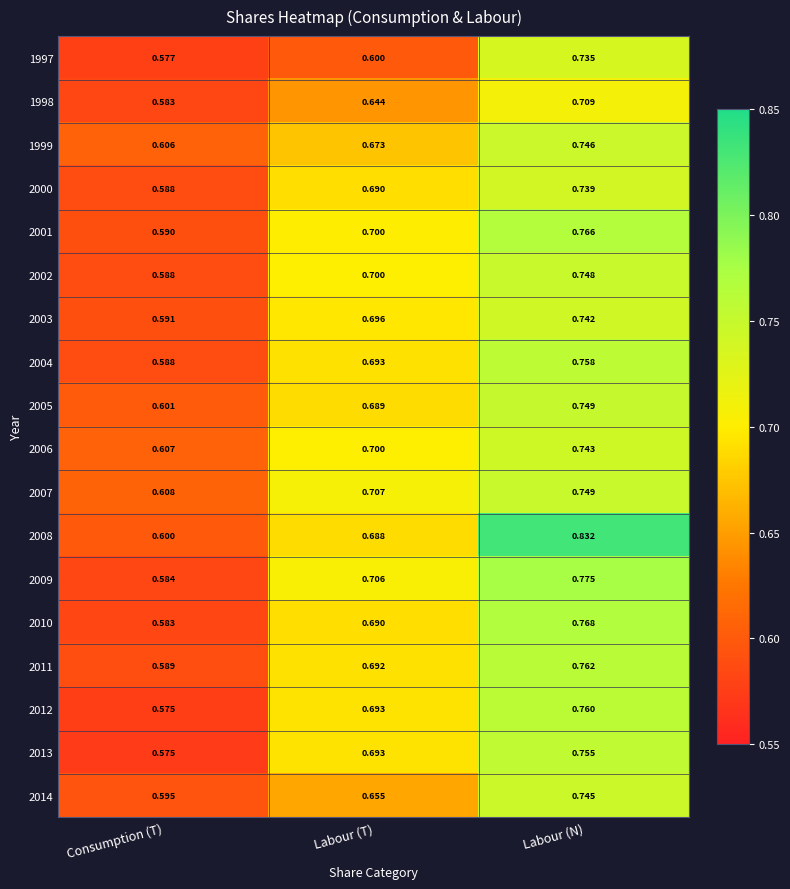

Which label corresponds to the smallest value in the chart?

Consumption (T)